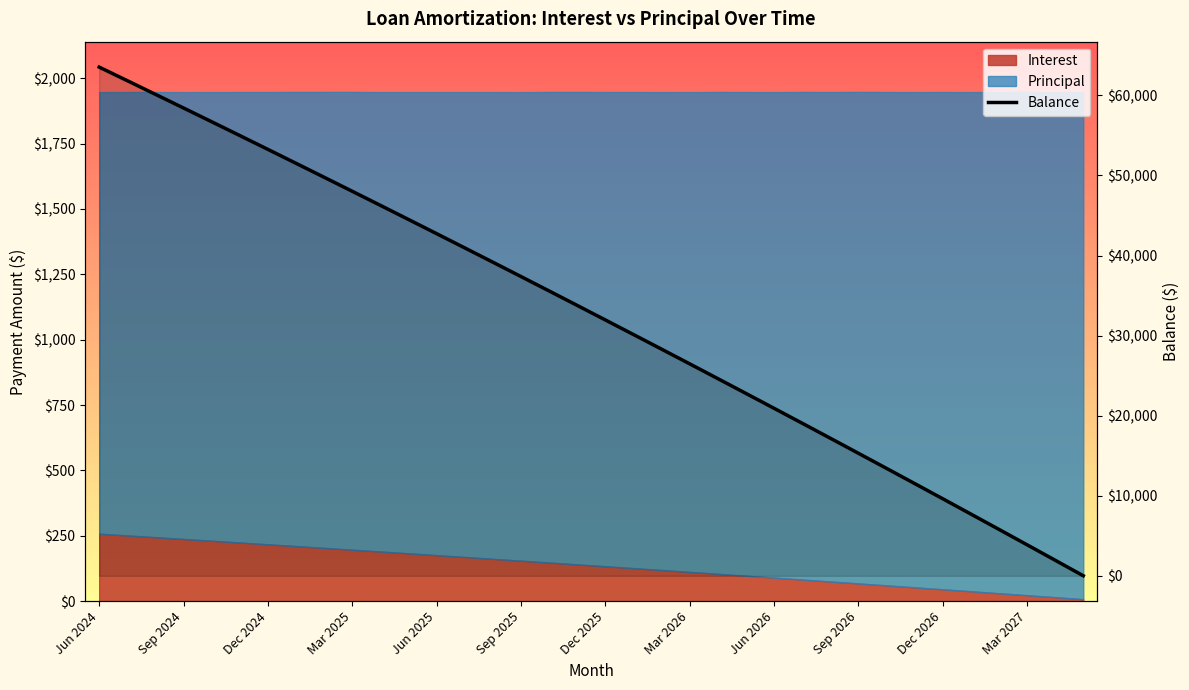

True or false: there are more than 1 points higher than both neighbors.

False